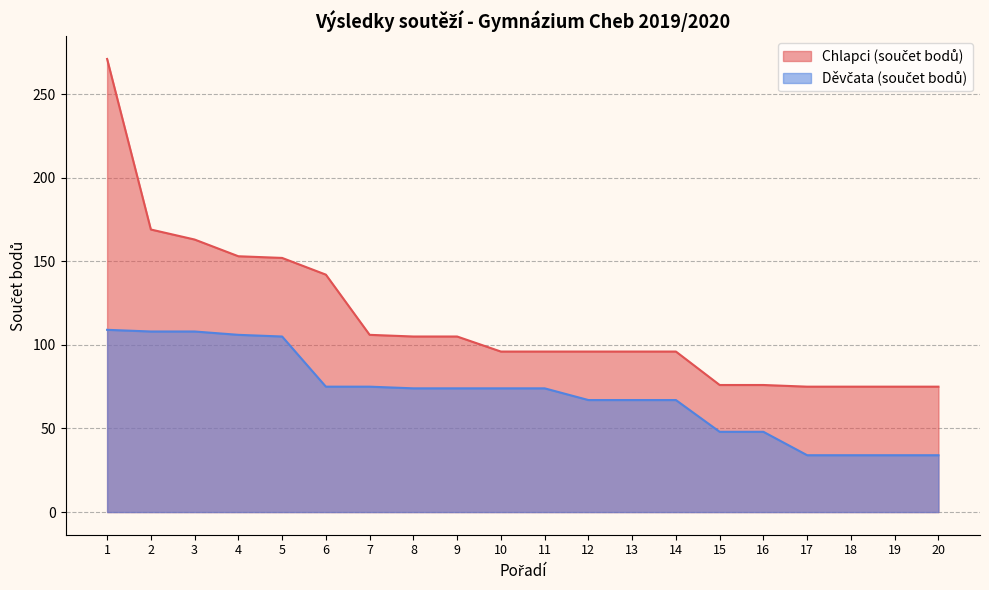

At how many categories does at least one series exceed 74?

20